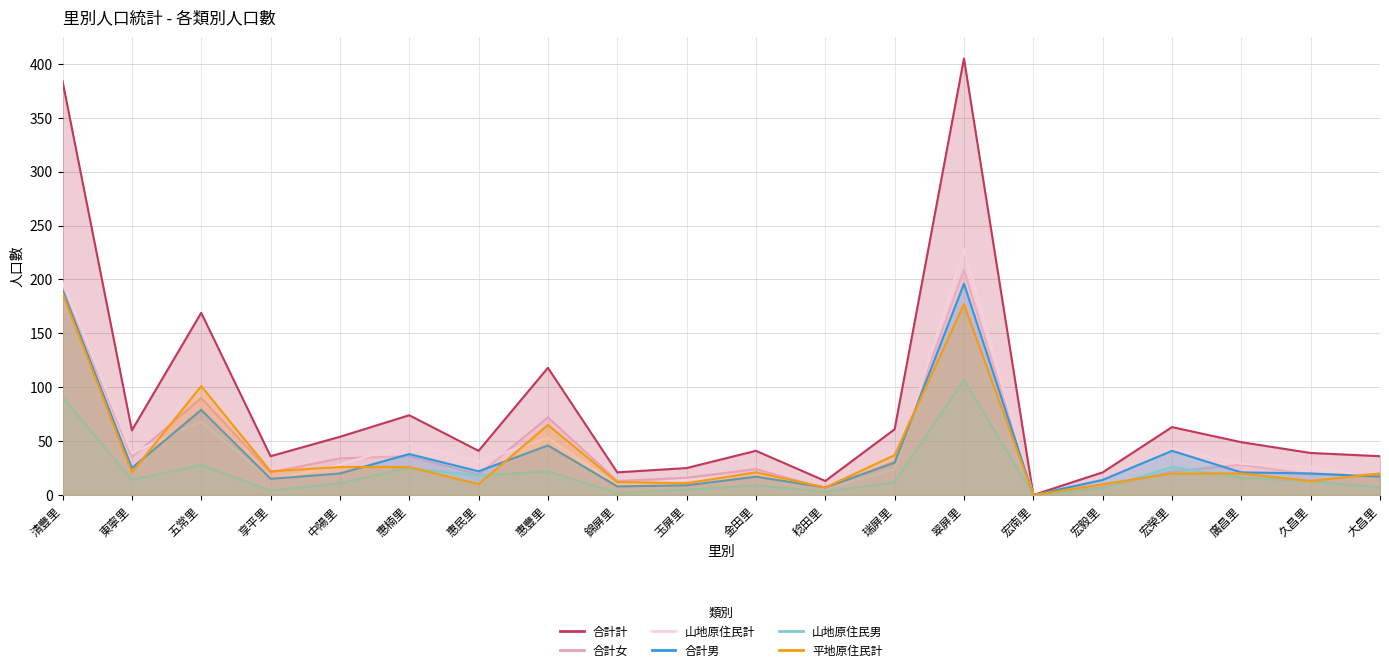

Where is 合計男 nearest to the value 98?

五常里